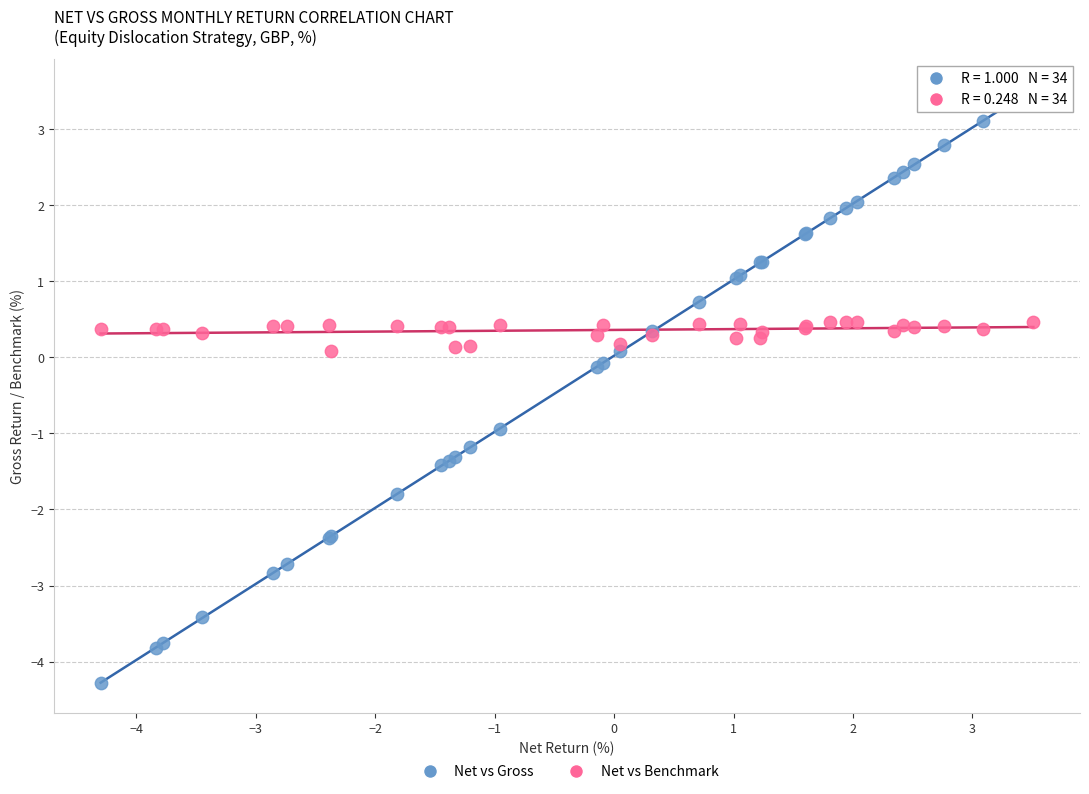

Which series has the largest Y range (max minus min)?

Net vs Gross